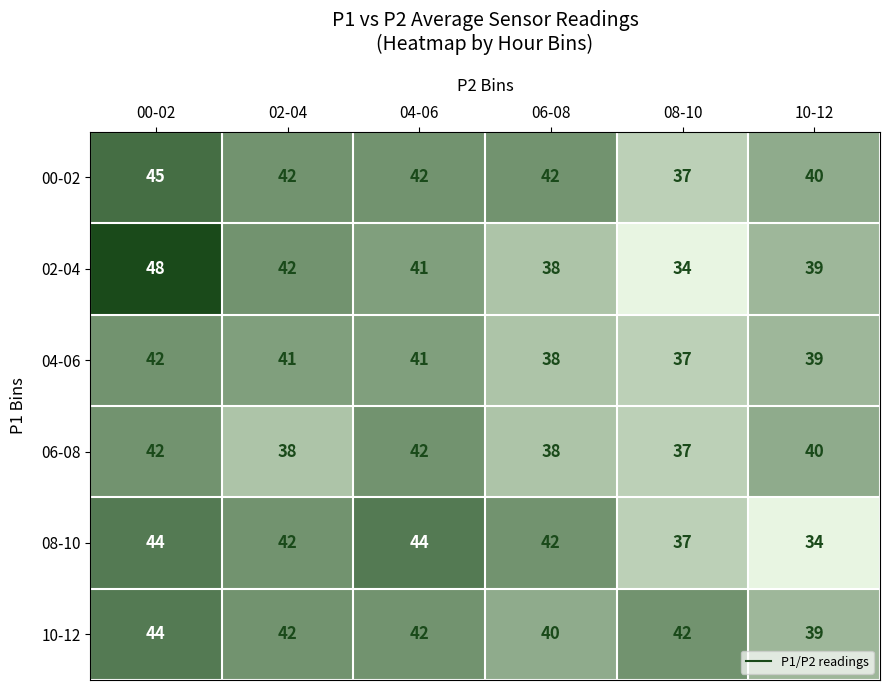

What is the maximum value shown in the chart?

48